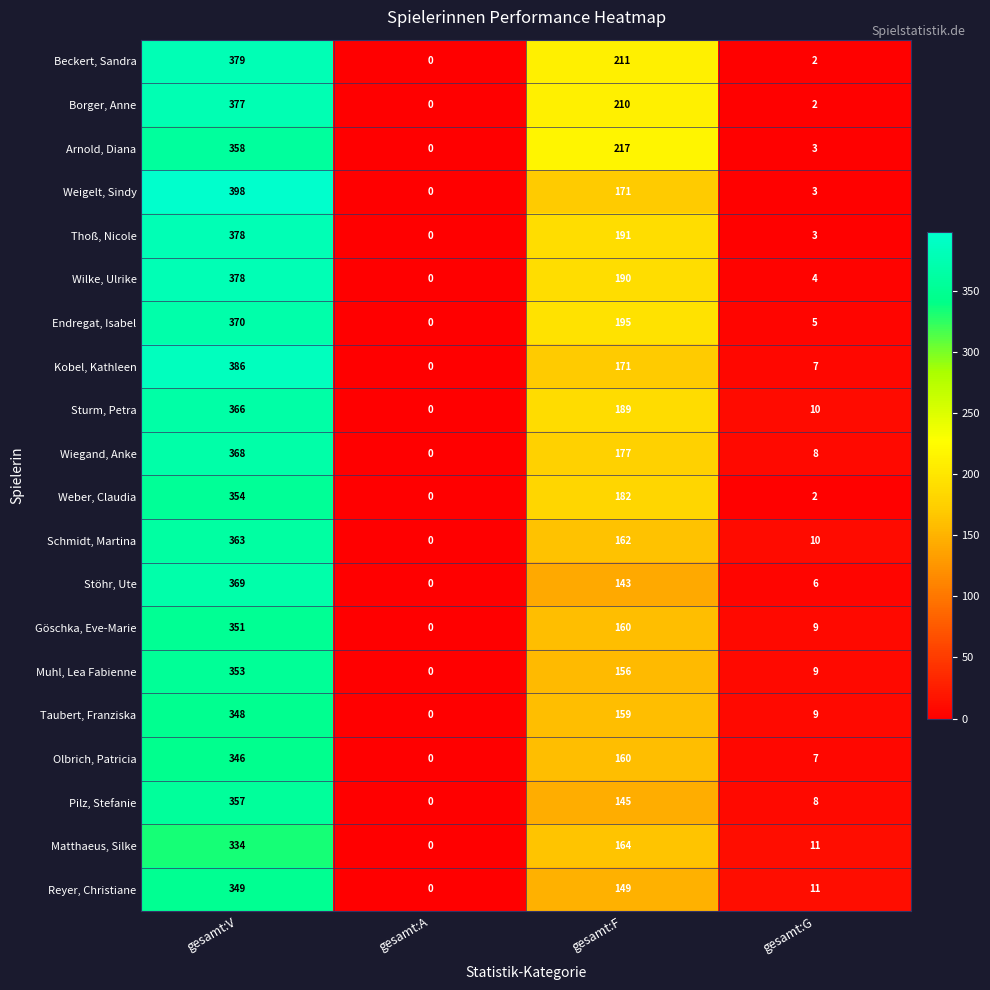

At which category is the sum across all series the highest?

gesamt:V